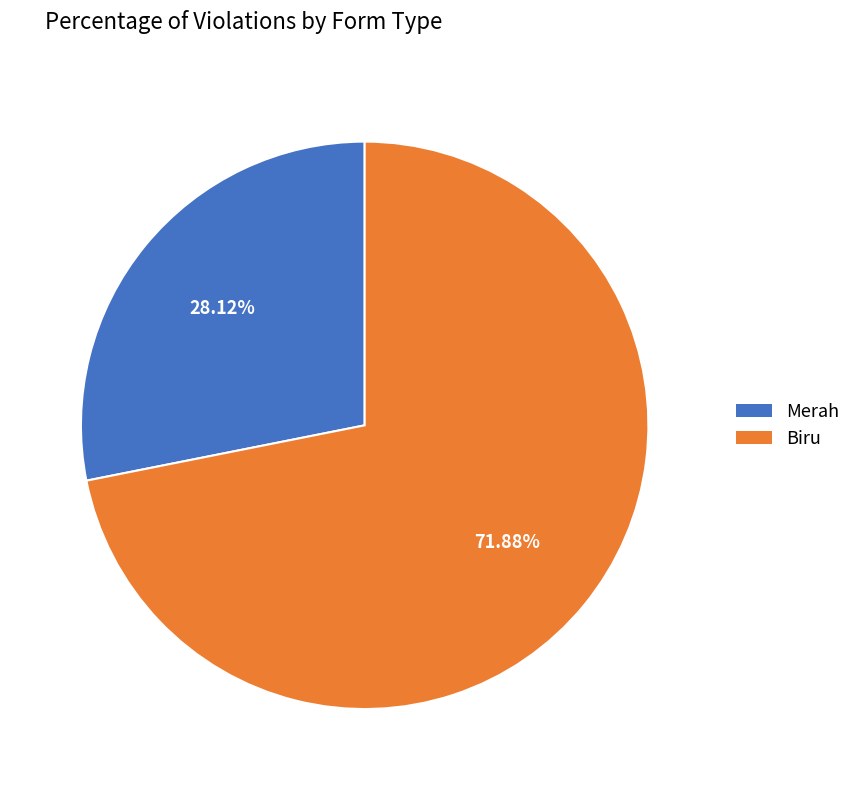

Is it true that Merah is 28% of the pie?

True